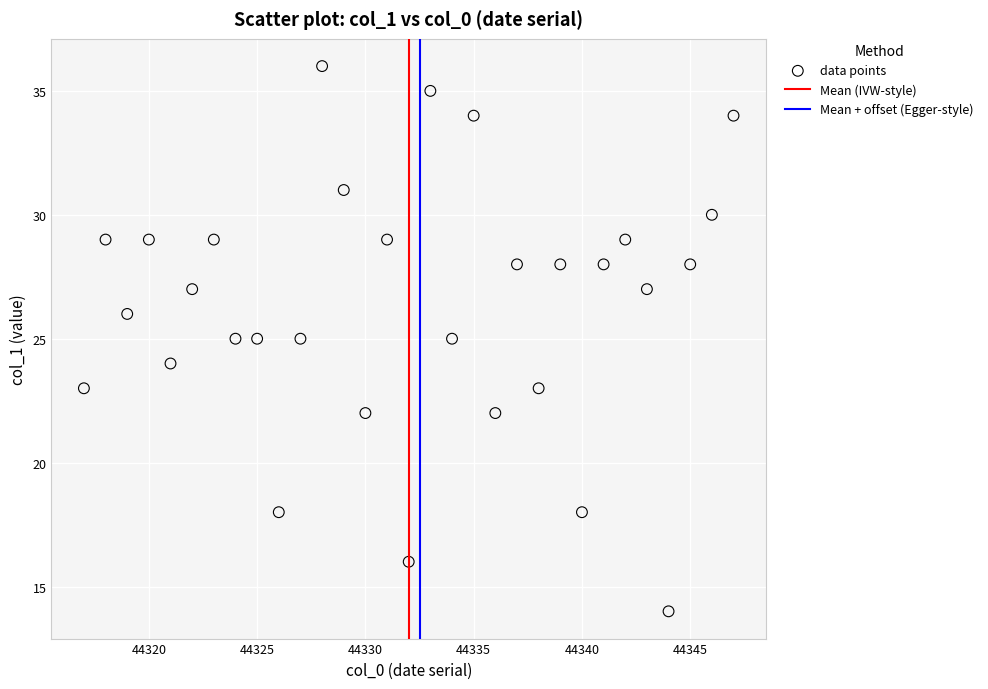

What is the range of X values (max minus min)?

30